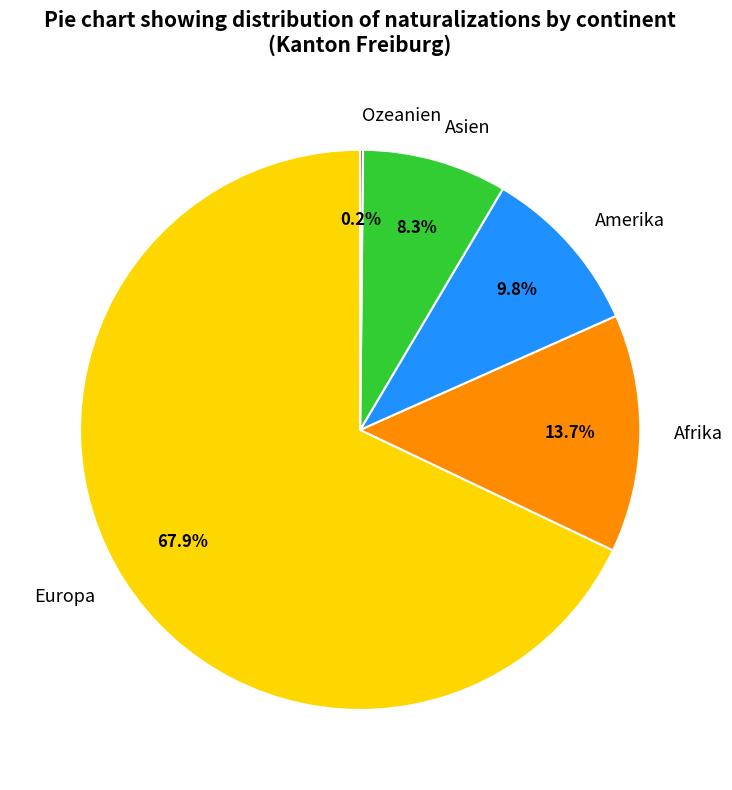

Which category has the biggest portion of the pie?

Europa